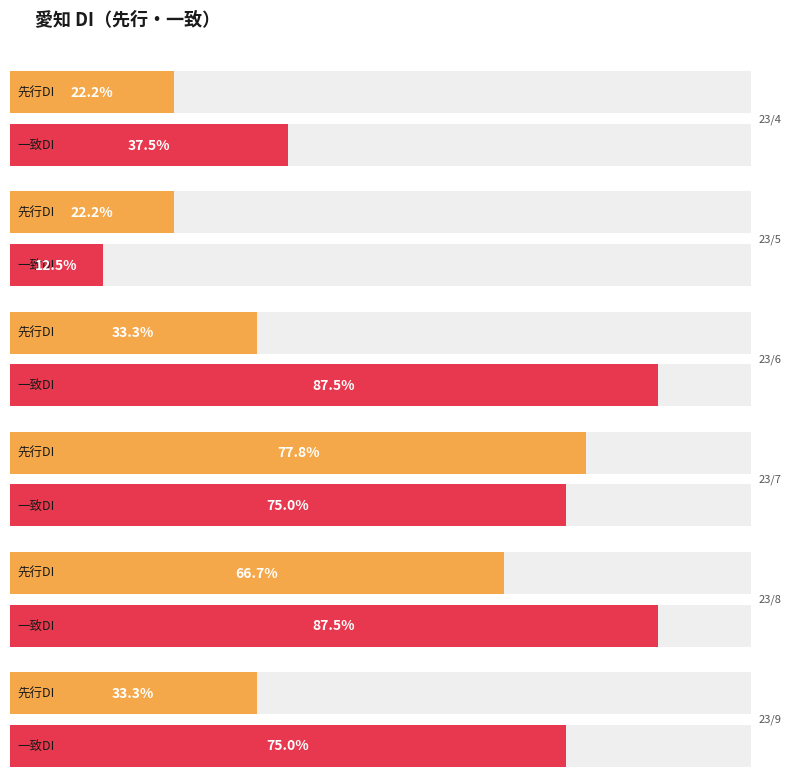

Are the bars grouped side by side (vs. stacked)?

Yes